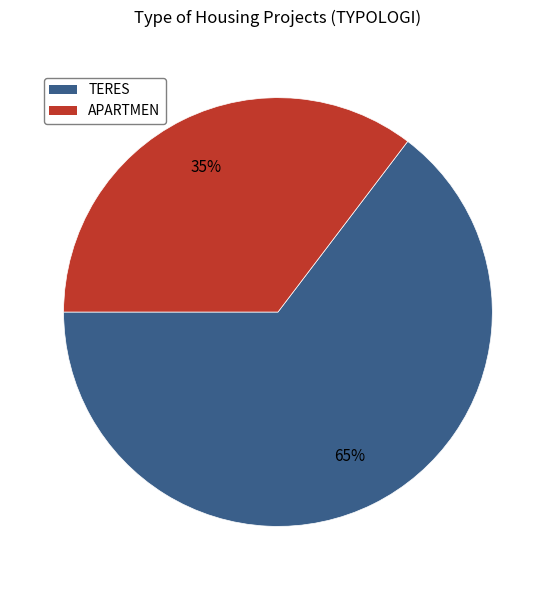

True or false: TERES accounts for 65% of the total.

True